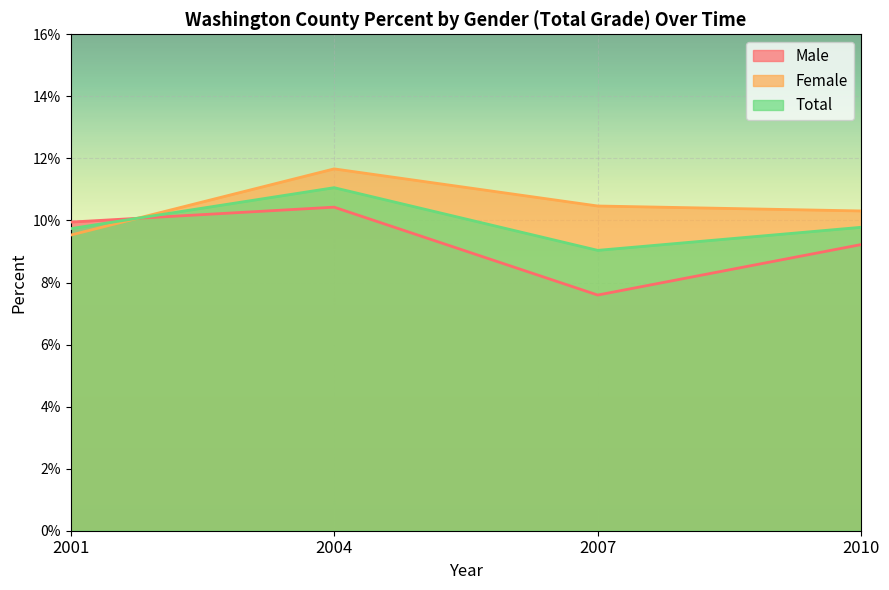

At how many categories does at least one series exceed 0?

4